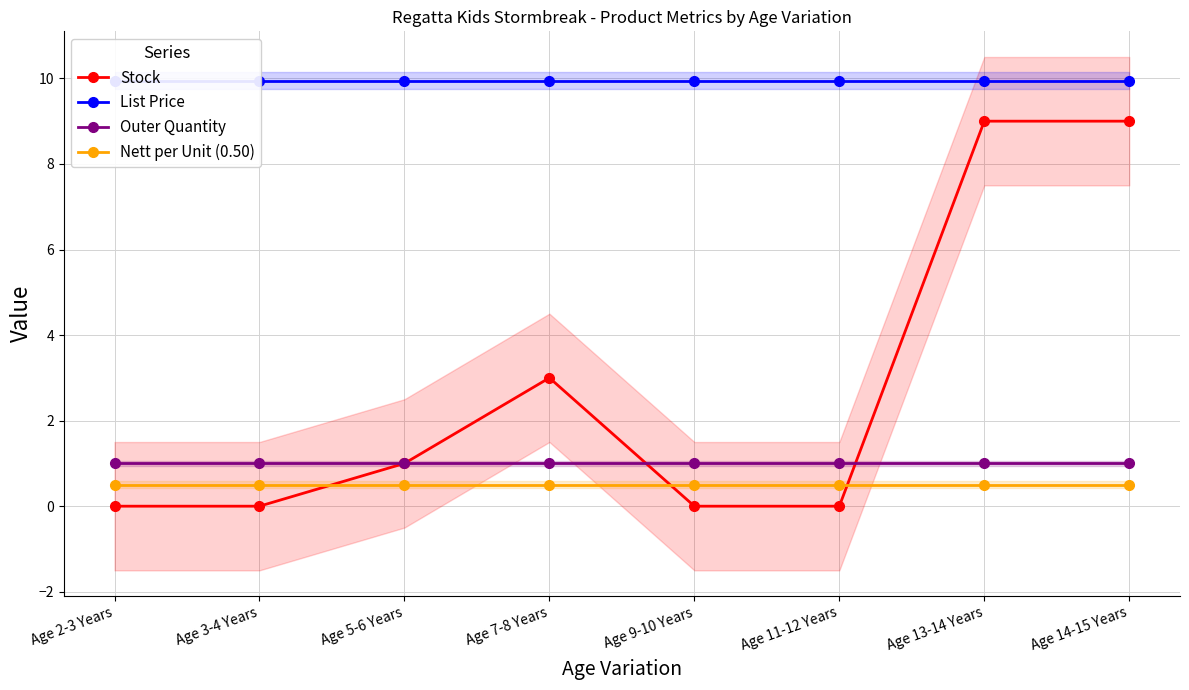

What is the label of the 6th point from the left?

Age 11-12 Years